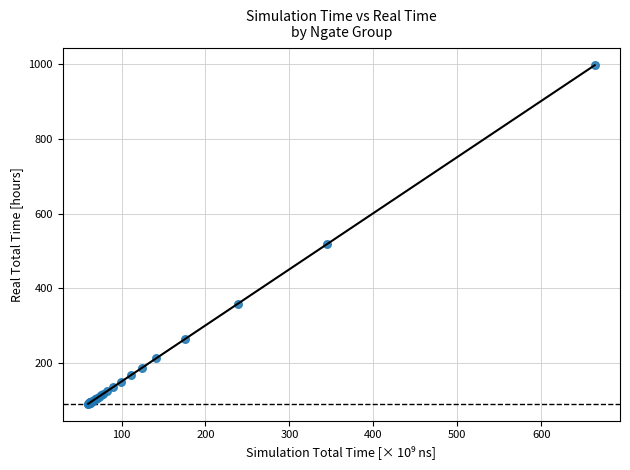

What Y value in the scatter plot is closest to 543?

518.5